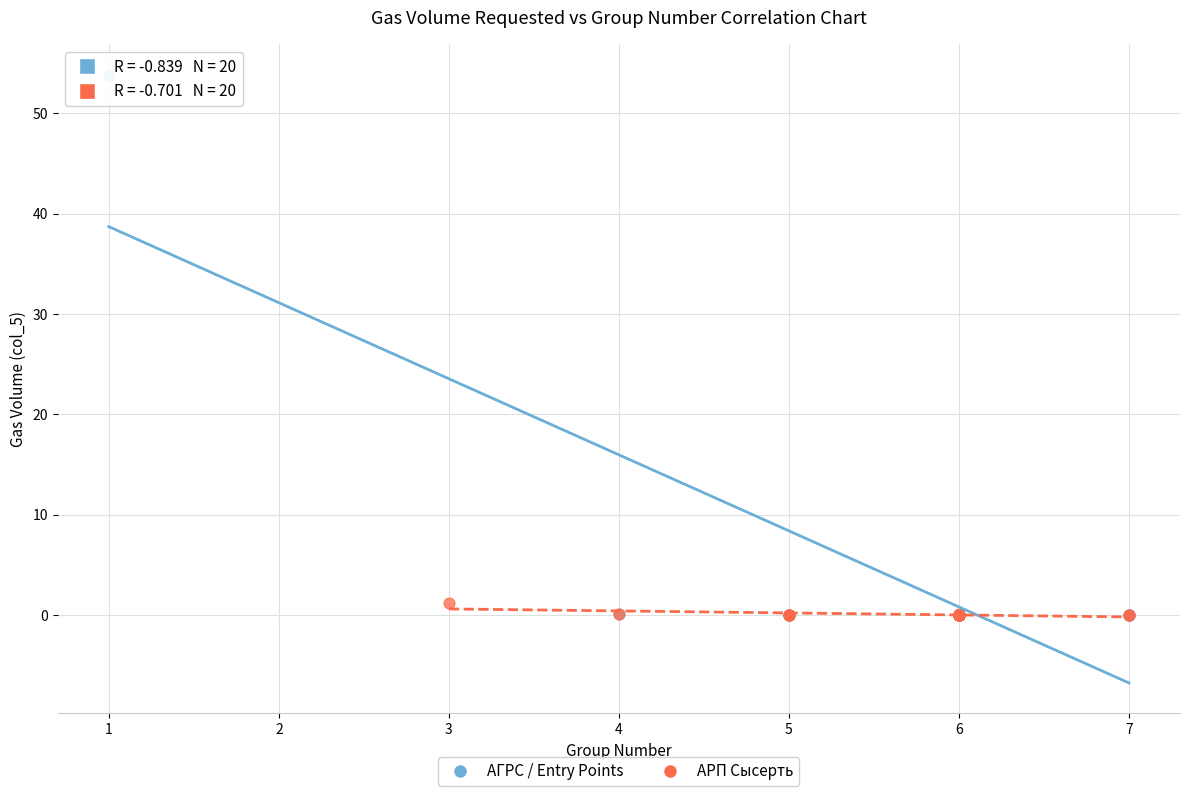

Which series contains the highest Y value?

АГРС / Entry Points